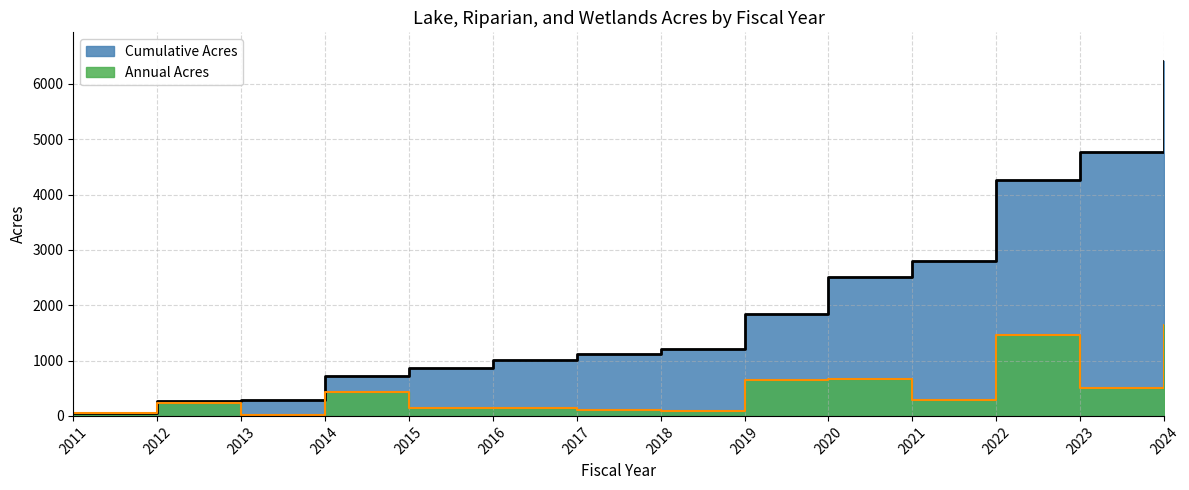

What are all the series names shown in the legend?

Annual Acres, Cumulative Acres